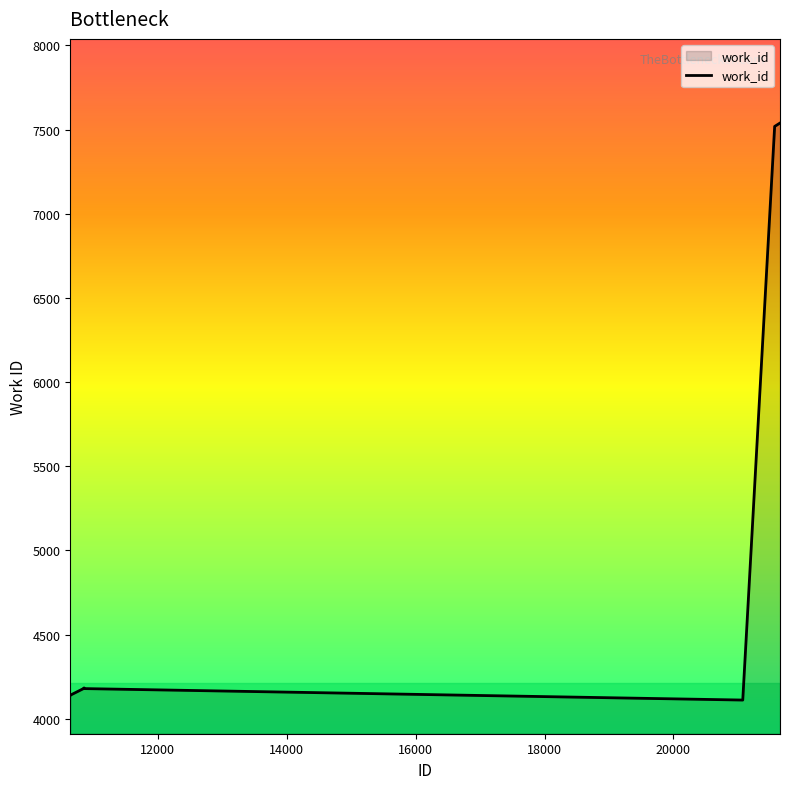

What is the smallest value displayed?

4111